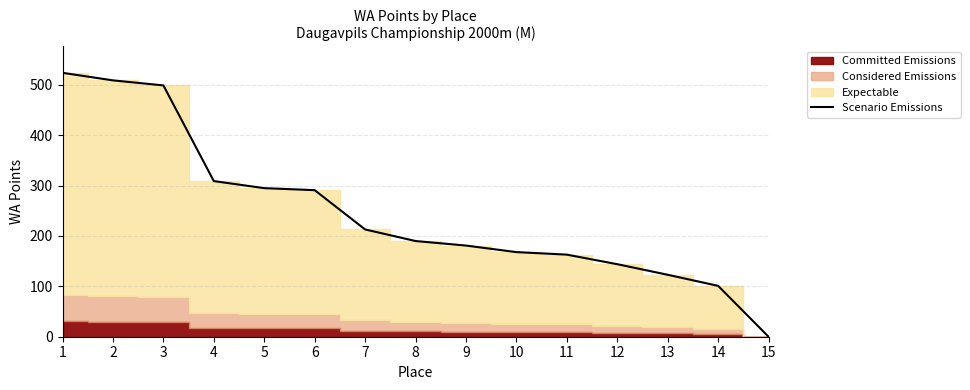

The value at 10 is 168. True or false?

True